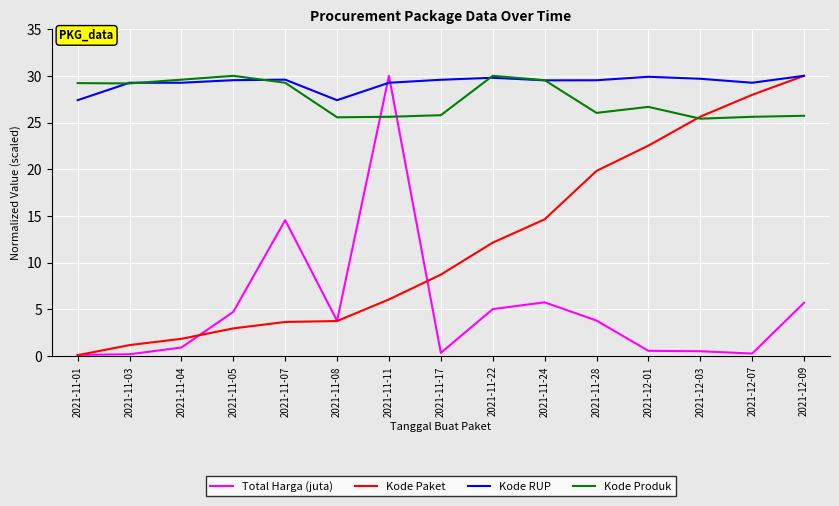

The value of Kode Produk at 2021-12-07 is 16.2. True or false?

False